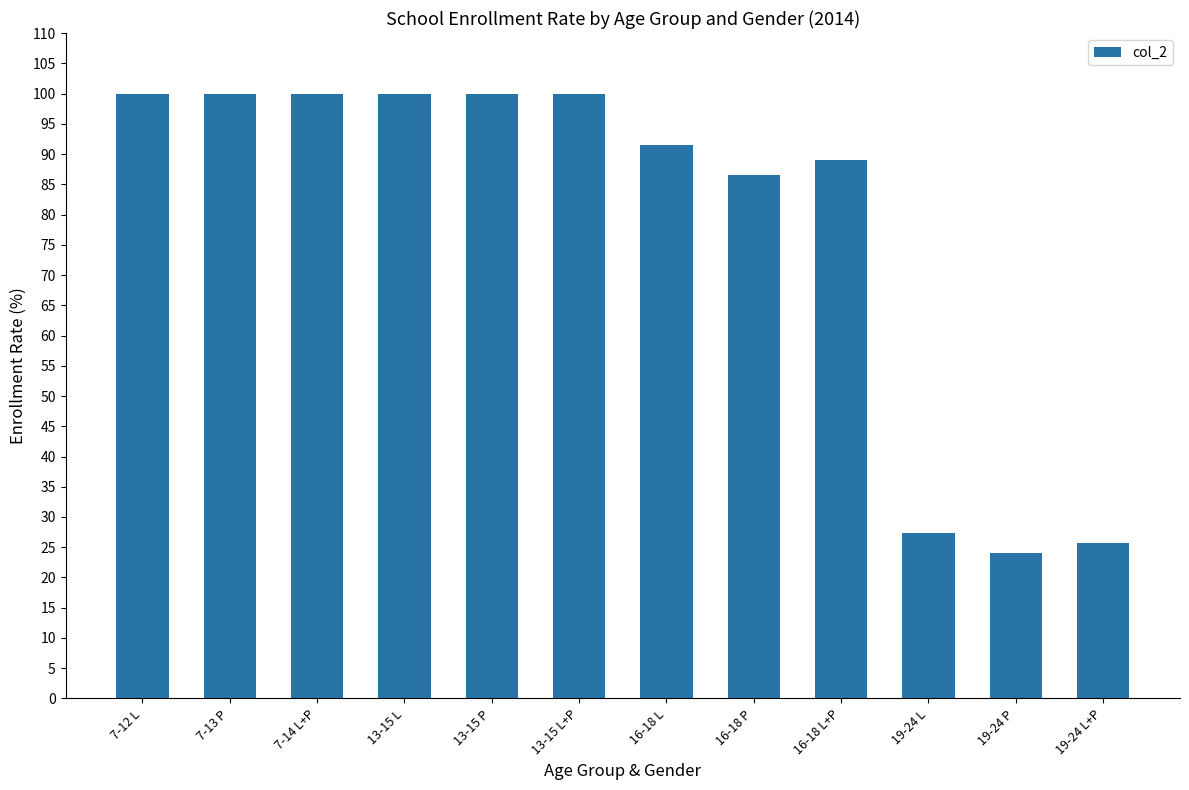

What is the approximate value at 19-24 P?

24.0